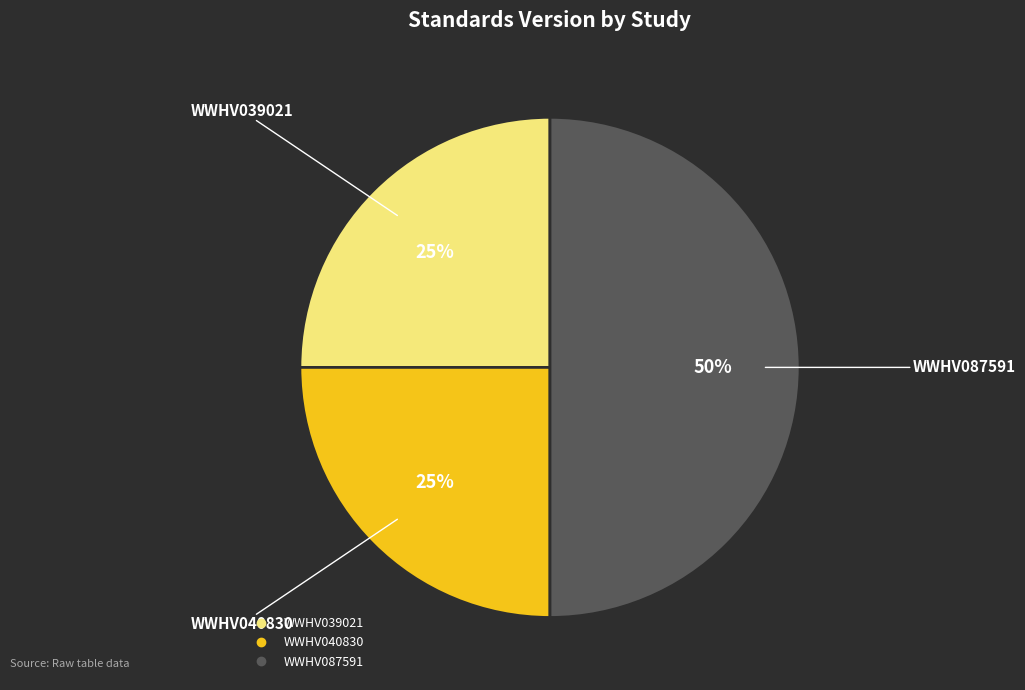

What is the largest slice in the pie chart?

WWHV087591